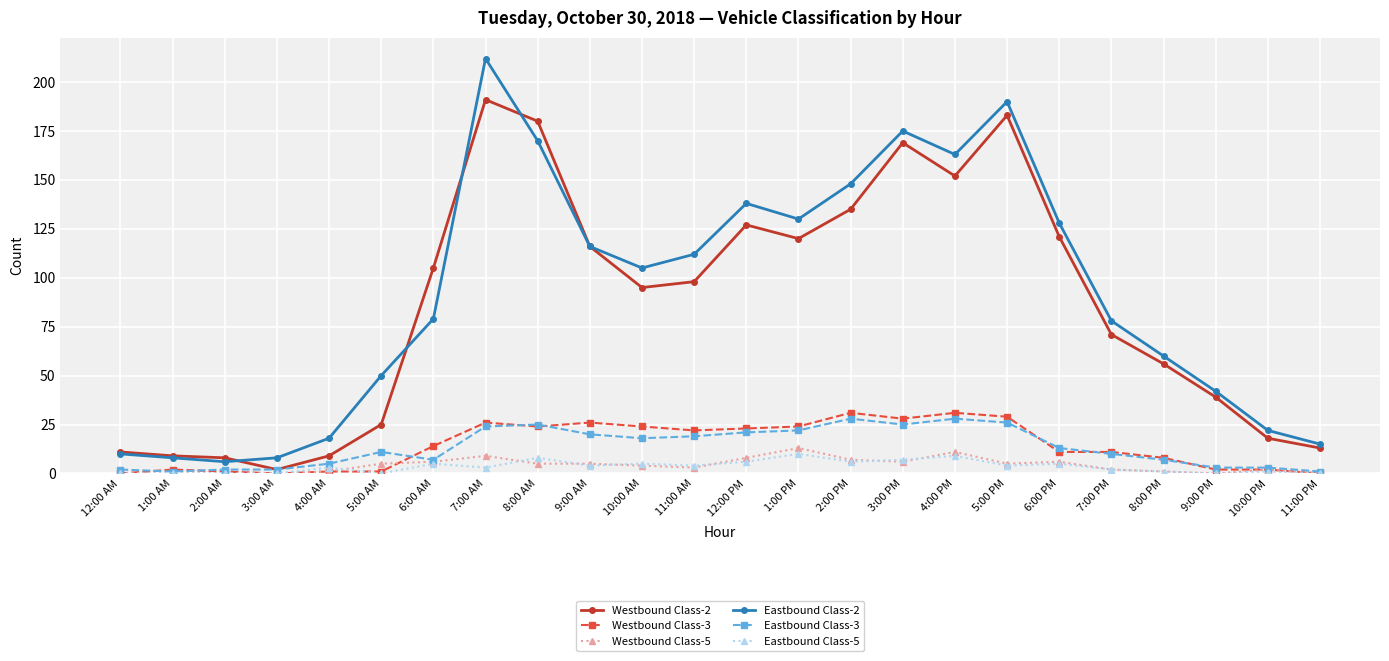

How many data points in Eastbound Class-2 are less than 105?

12